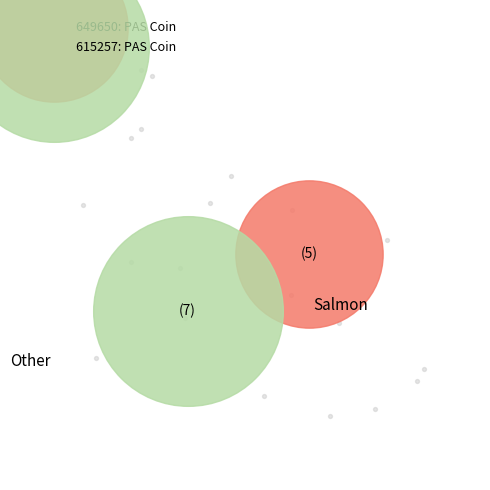

Does 615257: PAS Coin account for over 50% of the chart?

Yes